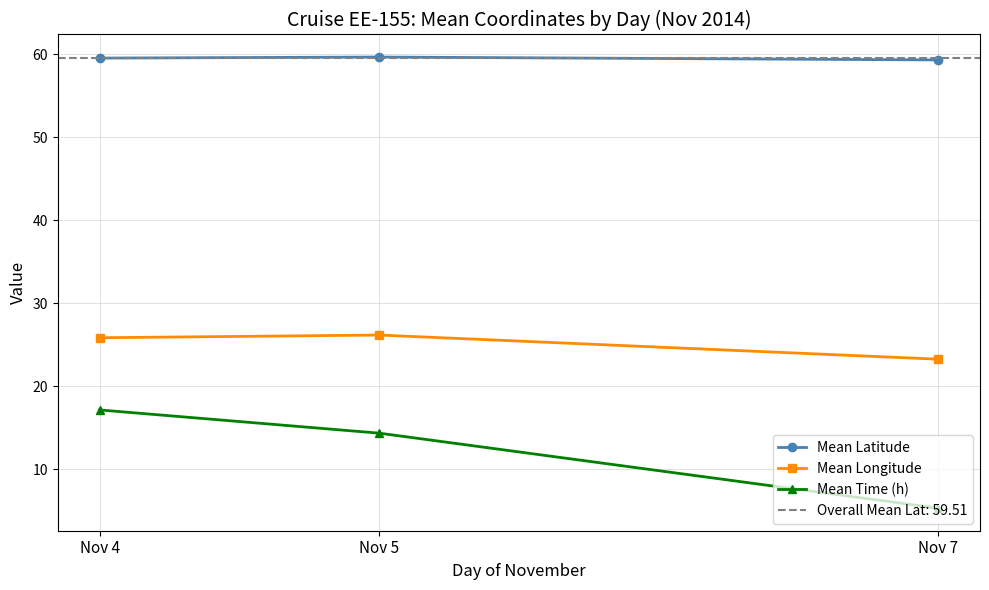

How many lines are shown in the chart?

3